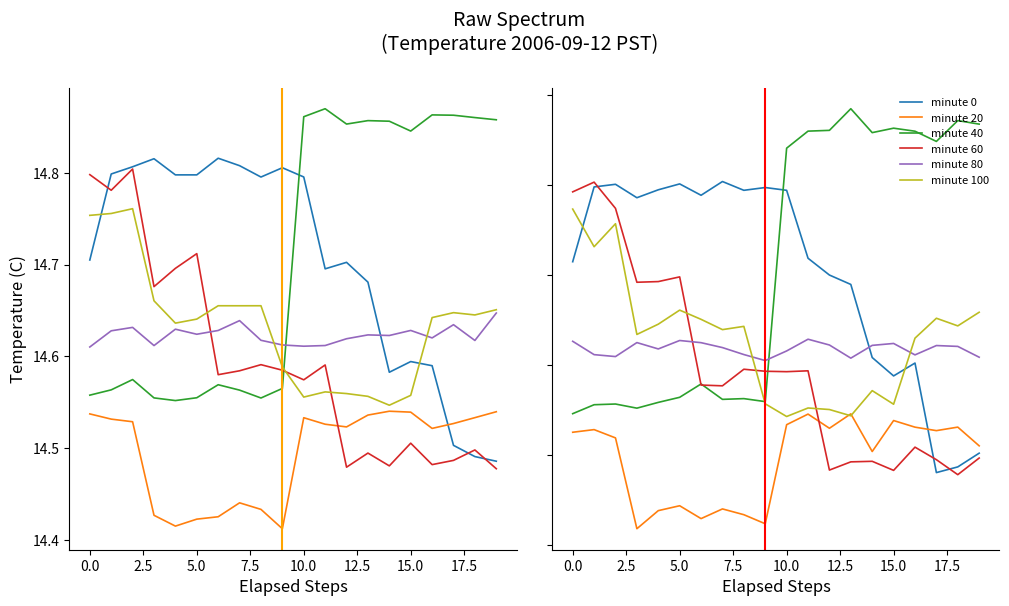

True or false: minute 60 has a value of 22.0 at 0.0.

False